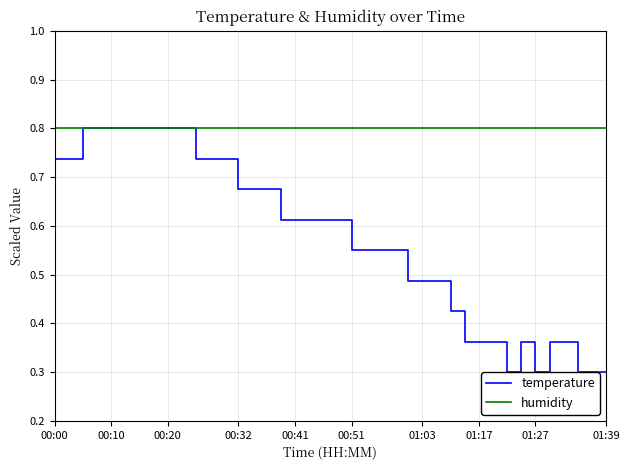

What is the maximum value for temperature?

0.8